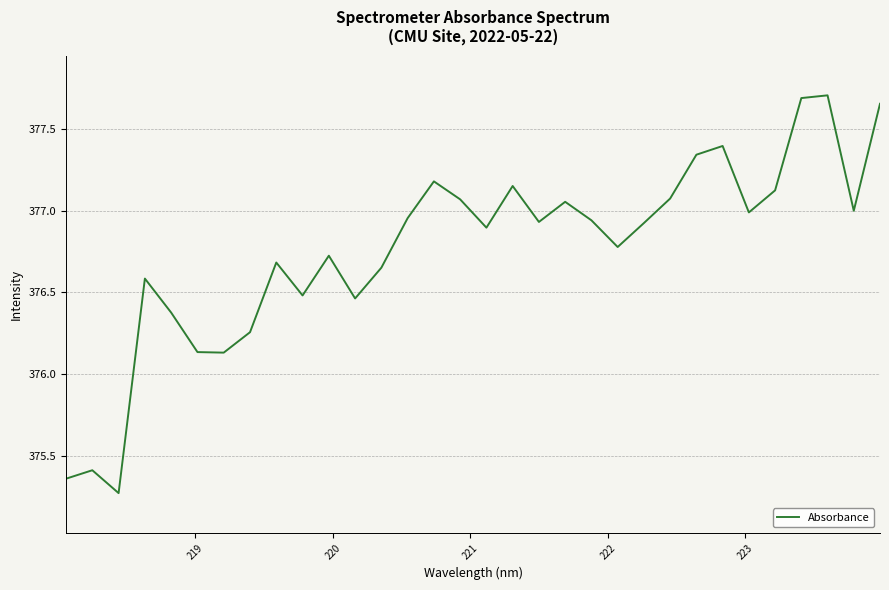

What is the difference between the maximum and minimum values?

2.4